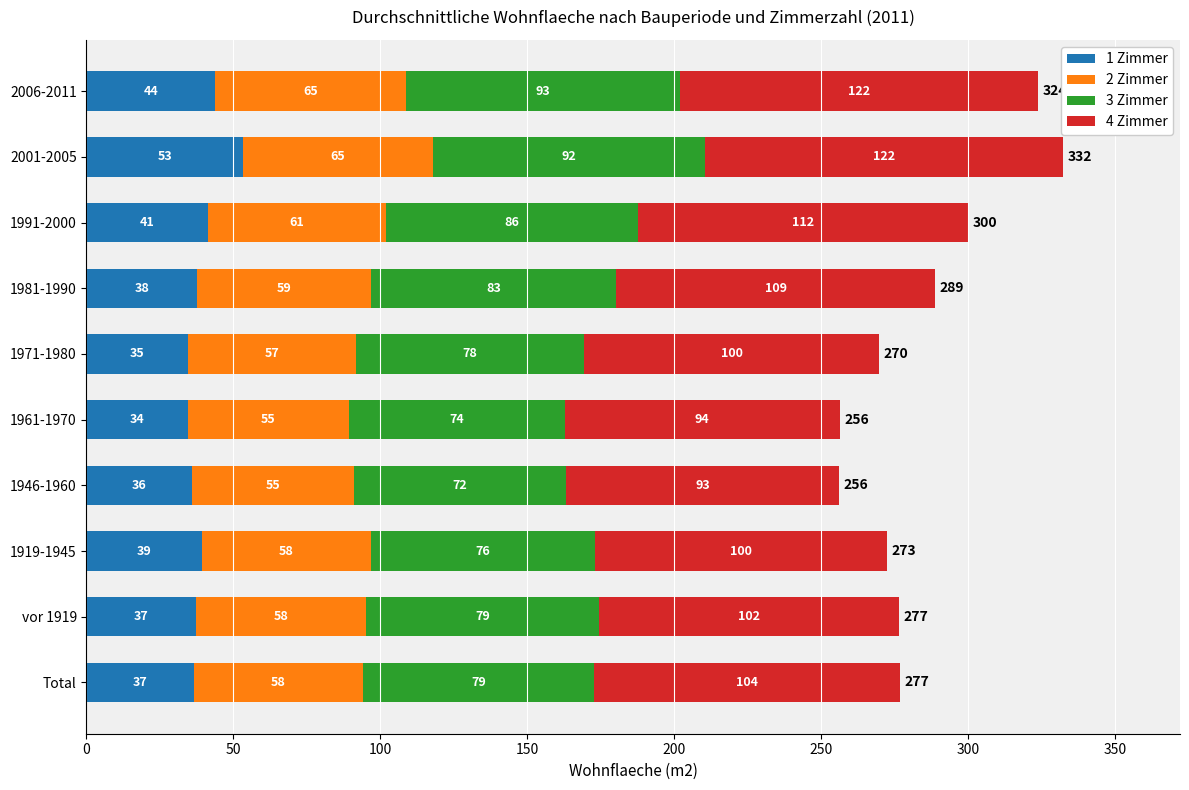

Which category has the lowest value in the 1 Zimmer series?

1961-1970